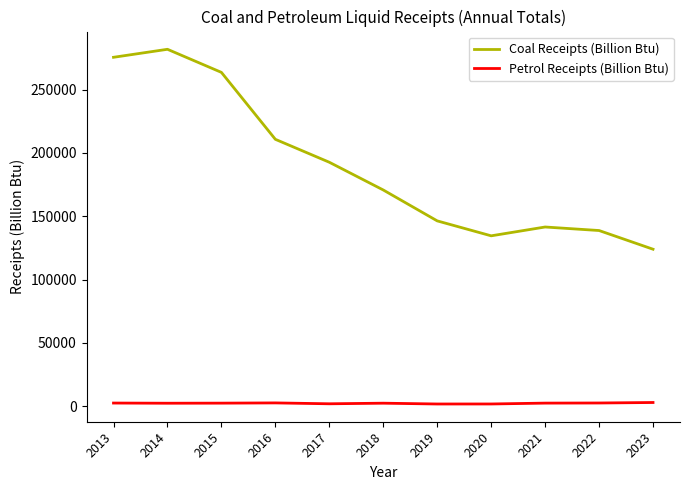

Rank the series at 2021 from highest to lowest value.

Coal Receipts (Billion Btu), Petrol Receipts (Billion Btu)